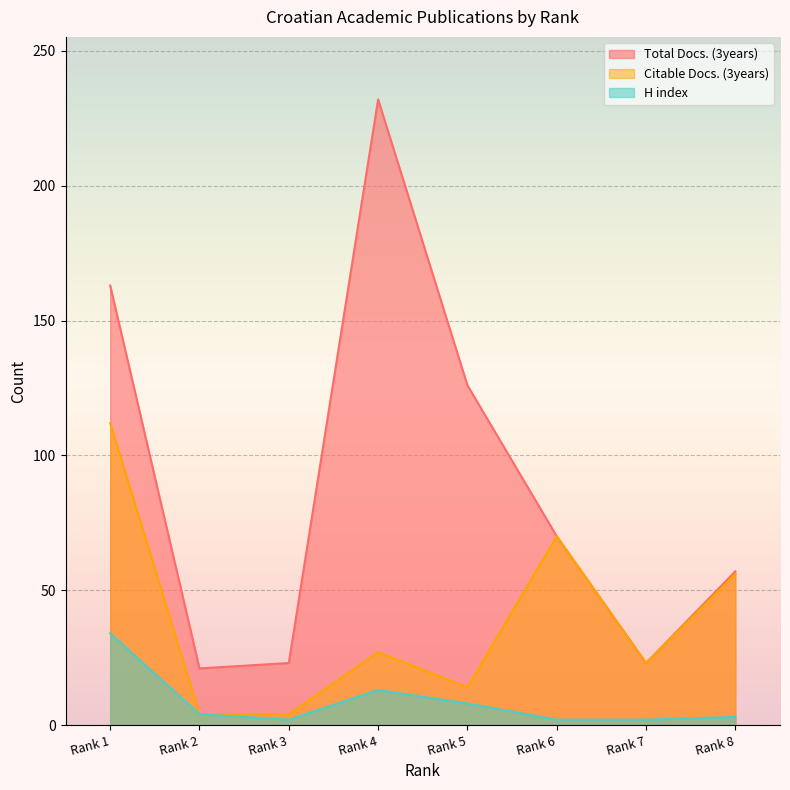

Rank the categories by Total Docs. (3years) value from highest to lowest.

Rank 4, Rank 1, Rank 5, Rank 6, Rank 8, Rank 3, Rank 7, Rank 2